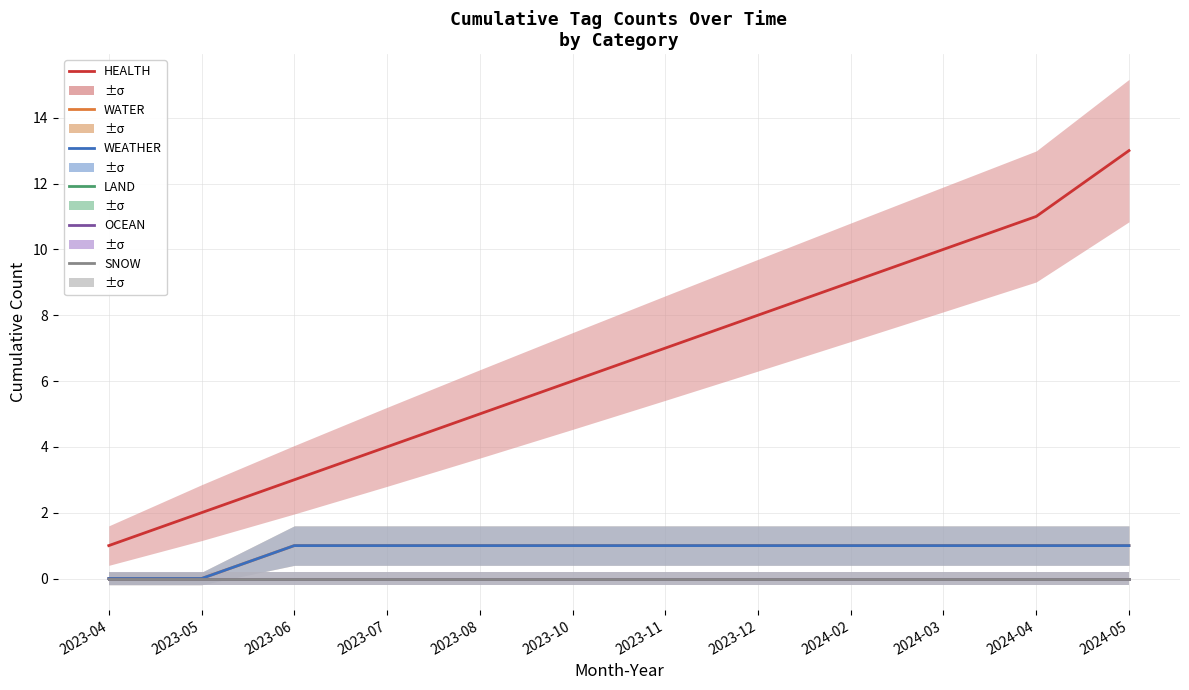

True or false: LAND has more than 2 interior local peaks.

False